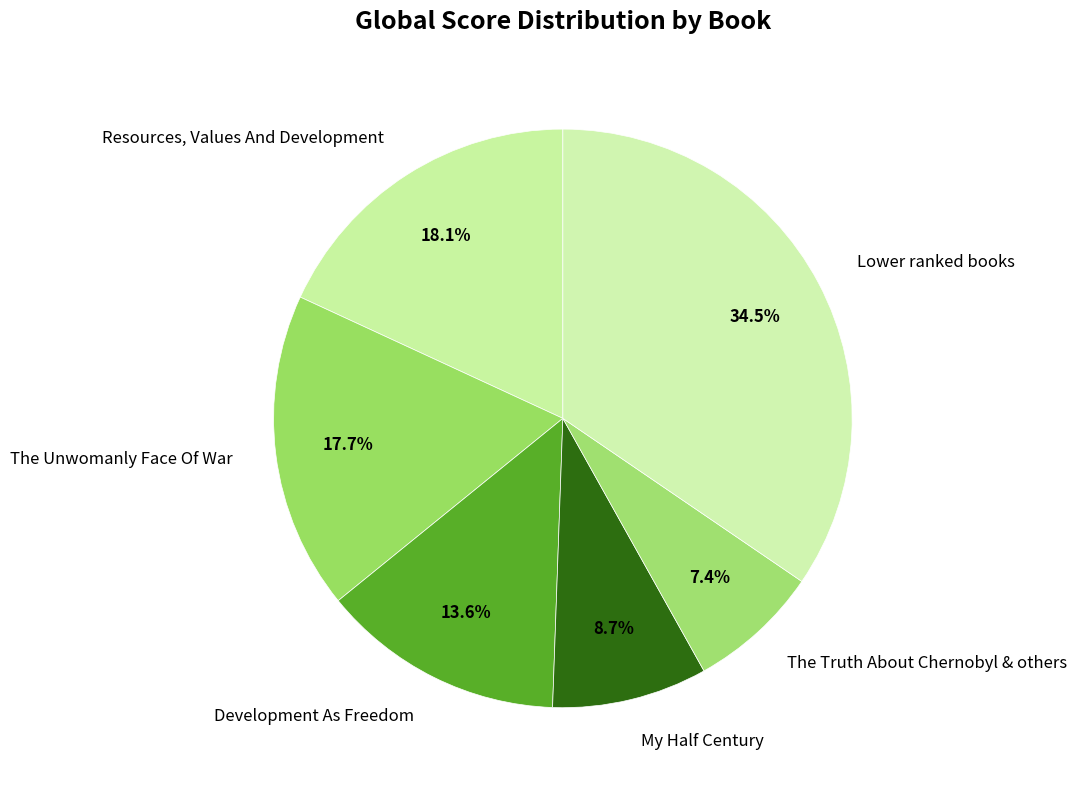

Rank the categories by value from highest to lowest.

Lower ranked books, Resources, Values And Development, The Unwomanly Face Of War, Development As Freedom, My Half Century, The Truth About Chernobyl & others